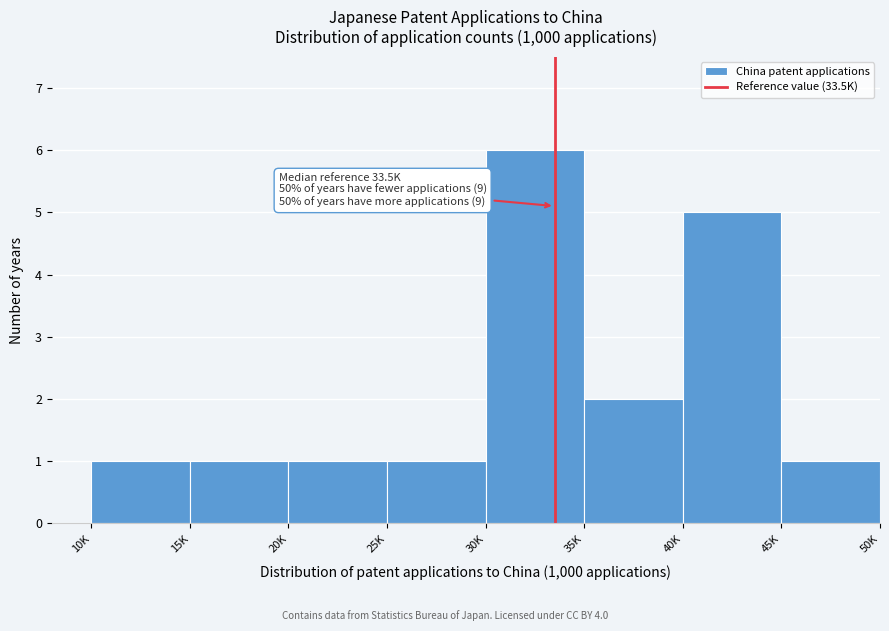

Reading left to right, what are all the values shown in this chart?

10K=1	15K=1	20K=1	25K=1	30K=6	35K=2	40K=5	45K=1